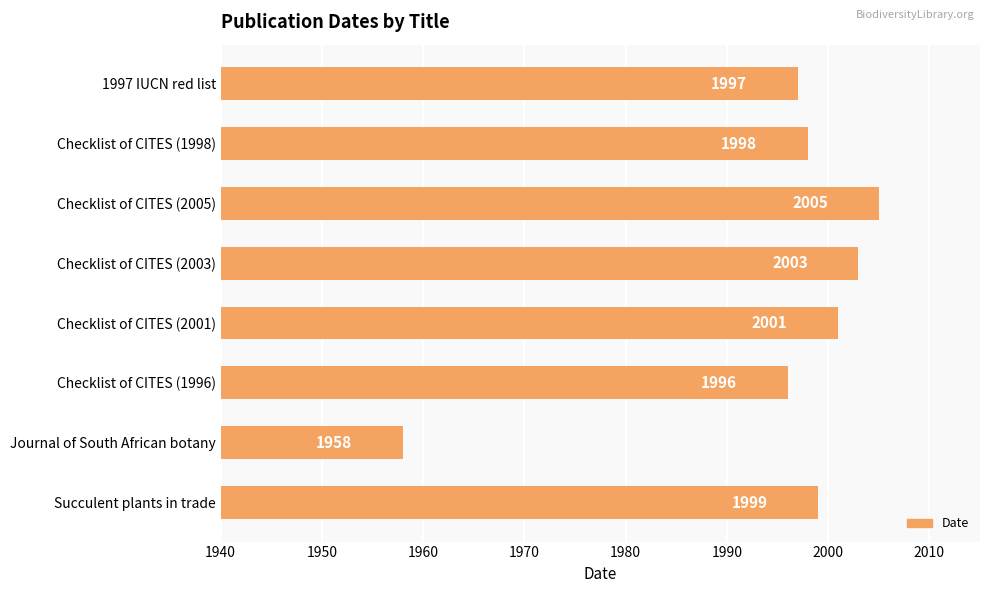

What is the smallest value displayed?

1958